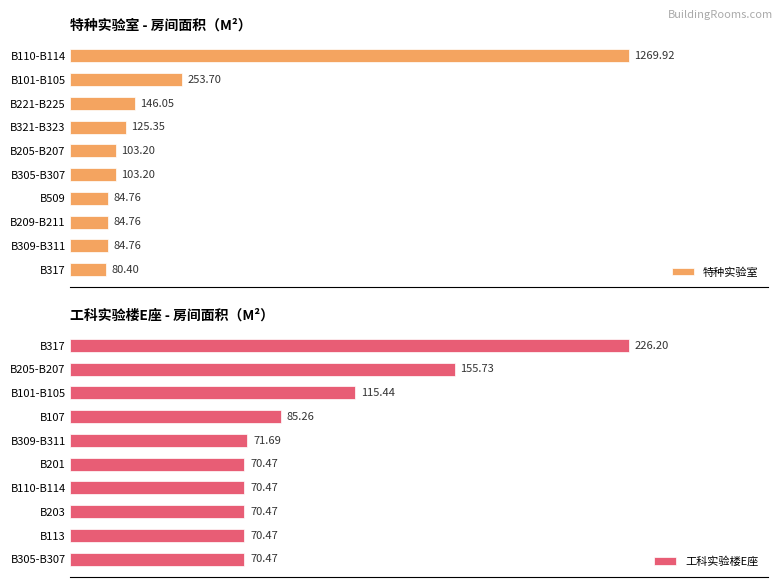

How many values in the 工科实验楼E座 series exceed 71?

5